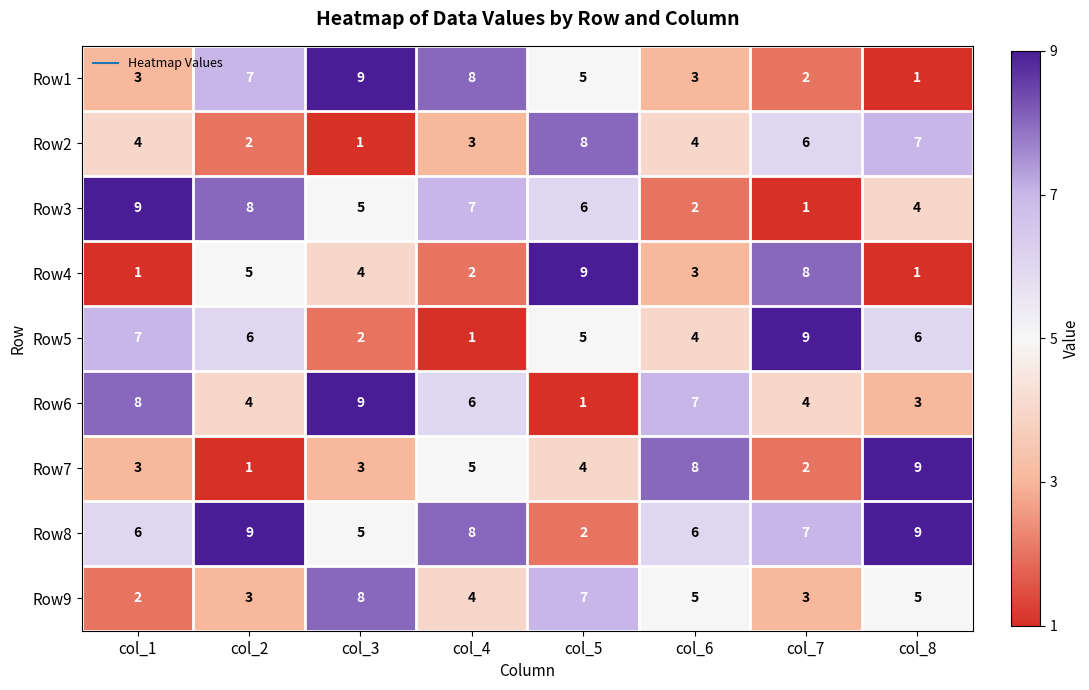

How many Row8 values are between 6 and 9?

6